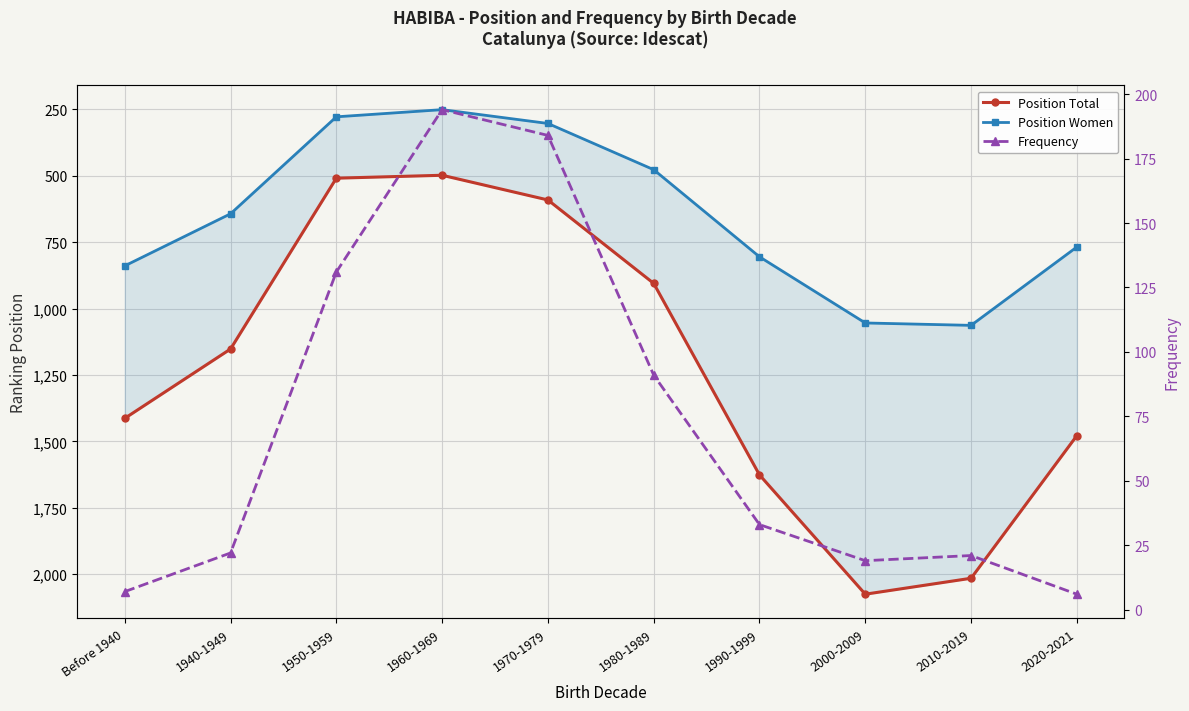

Which series has the widest spread of values?

Position Total